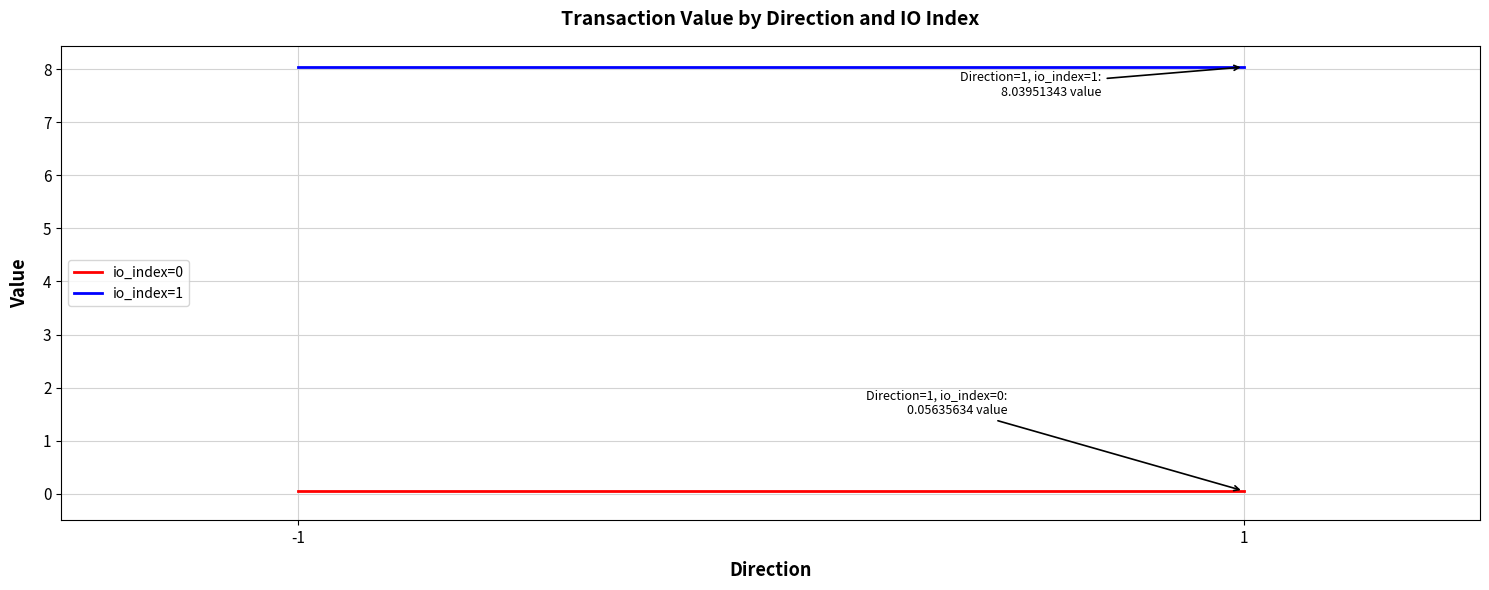

What is the total value across all series at -1?

8.1